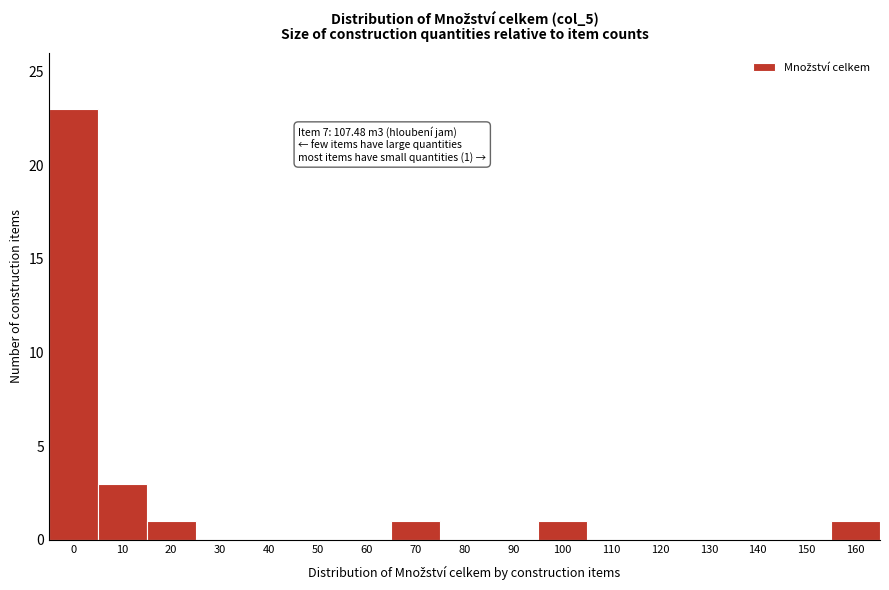

Reading left to right, list all the values displayed in this chart.

0=23	10=3	20=1	30=0	40=0	50=0	60=0	70=1	80=0	90=0	100=1	110=0	120=0	130=0	140=0	150=0	160=1